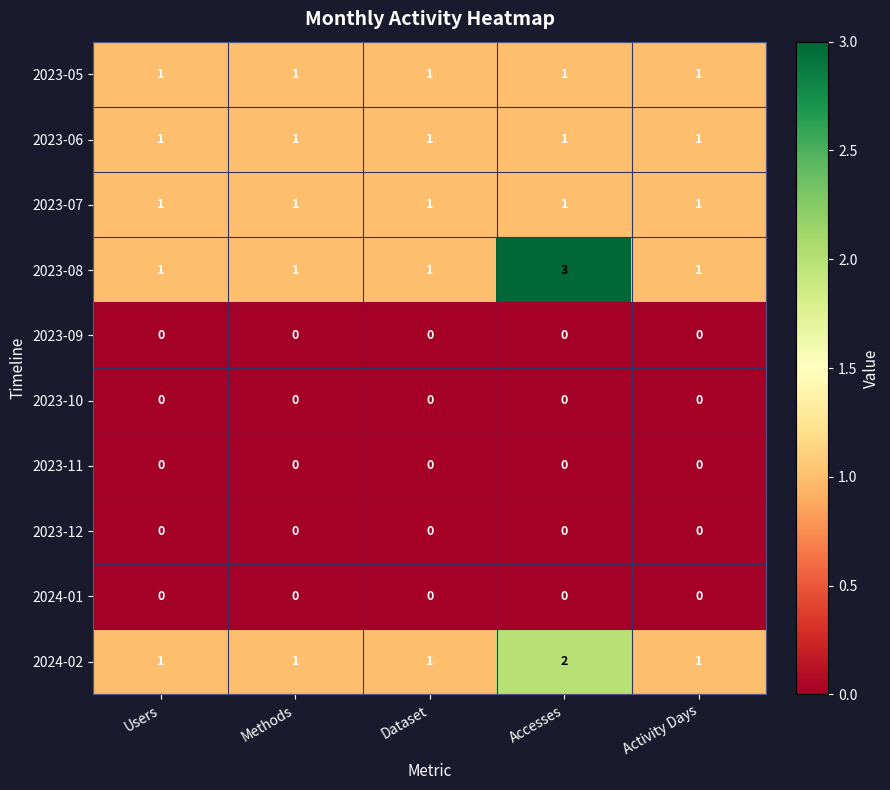

Is it true that 2023-08 equals 0 at Dataset?

False